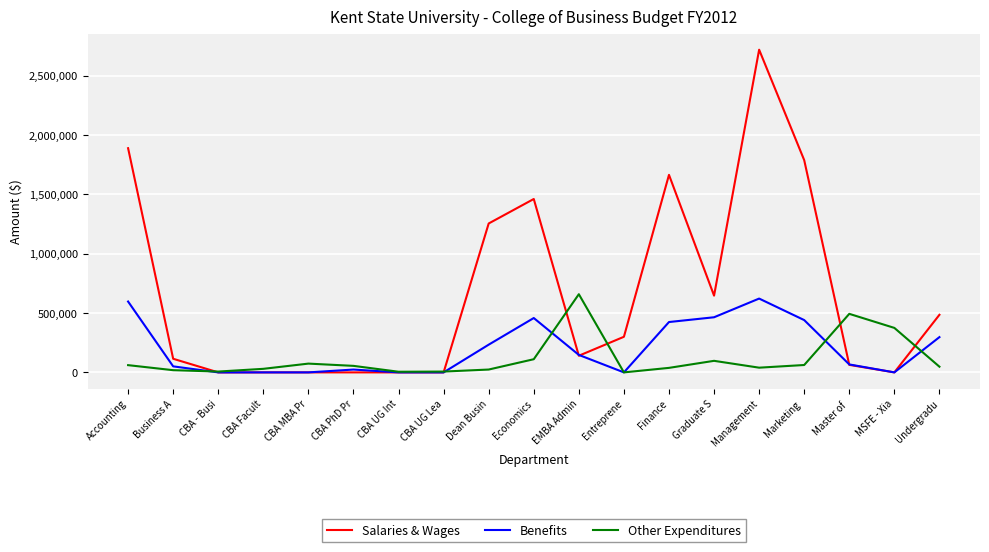

What are all the series names shown in the legend?

Salaries & Wages, Benefits, Other Expenditures